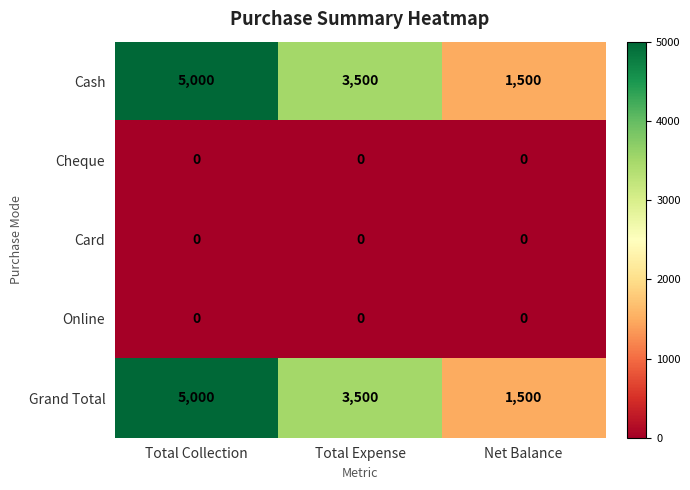

What is the maximum value shown in the chart?

5000